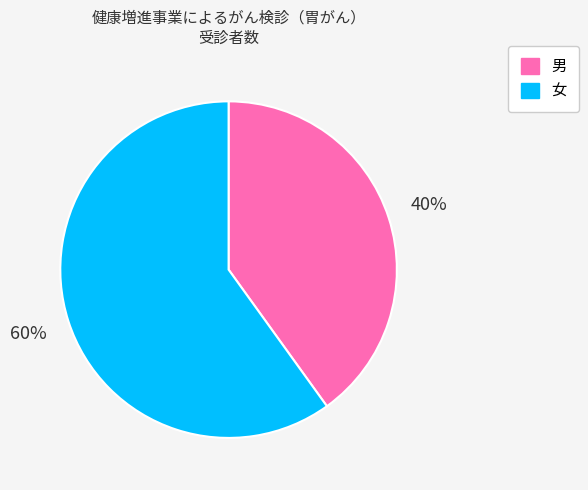

What is the ratio of the value at 女 to the value at 男?

1.5